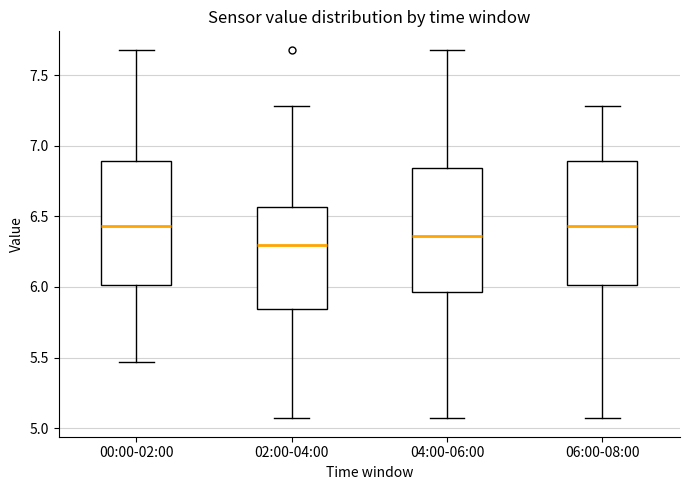

Reading left to right, transcribe this box plot: for each box, give where its median line is, the range the box spans, and where its two whiskers end, as read against the y-axis. The values are not printed on the chart, so give them approximately, as read against the axis.

00:00-02:00: median 6.45, box 6.00 to 6.90, whiskers 5.45 to 7.70
02:00-04:00: median 6.30, box 5.85 to 6.55, whiskers 5.05 to 7.30
04:00-06:00: median 6.35, box 5.95 to 6.85, whiskers 5.05 to 7.70
06:00-08:00: median 6.45, box 6.00 to 6.90, whiskers 5.05 to 7.30